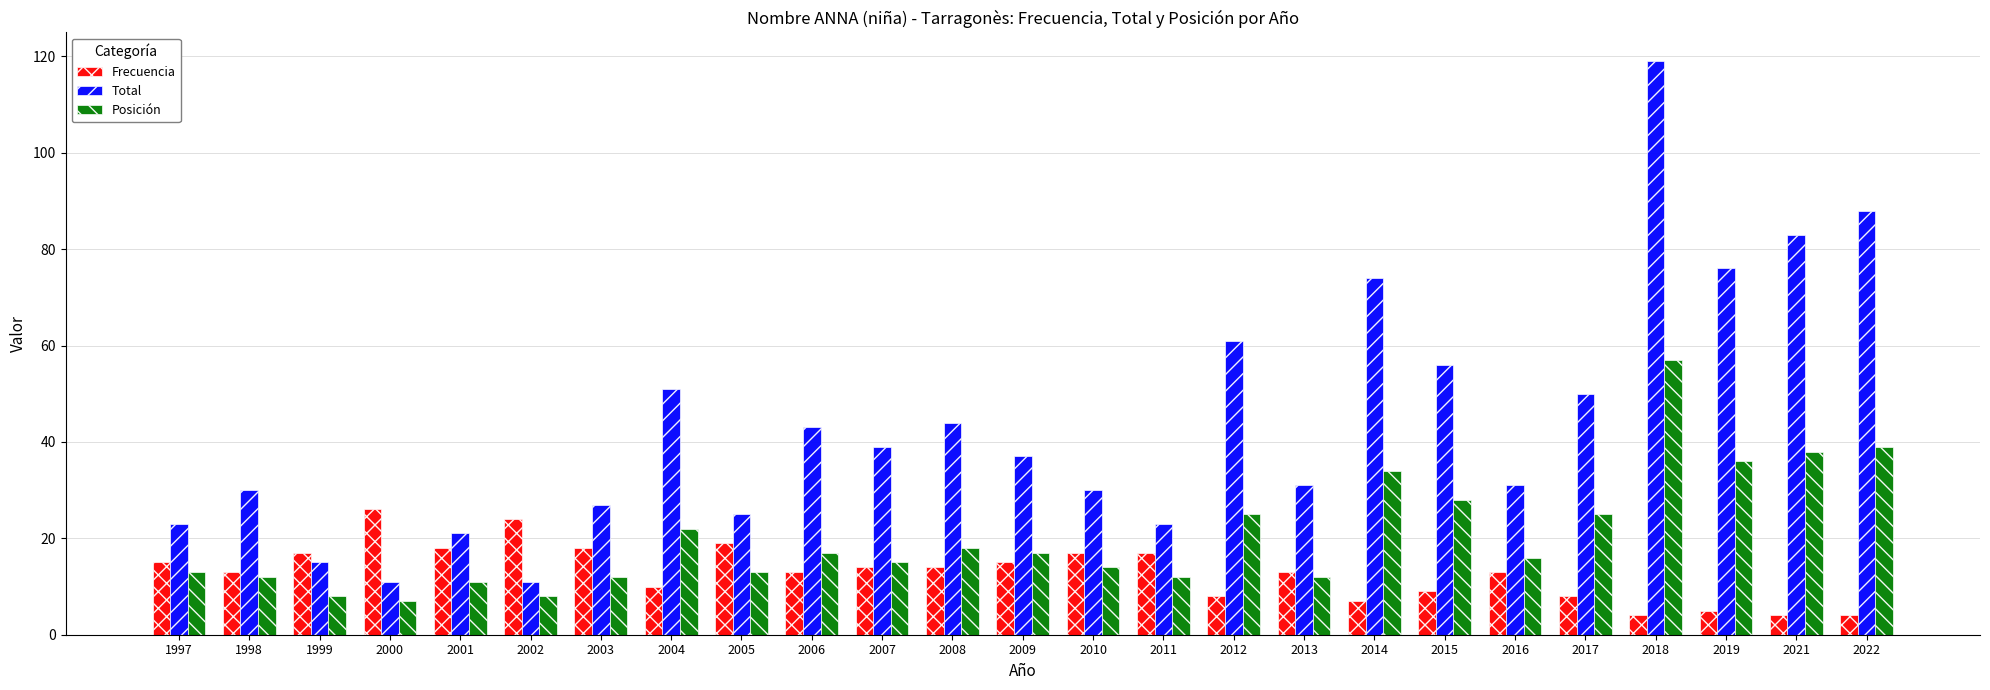

What is the minimum value for Frecuencia?

4